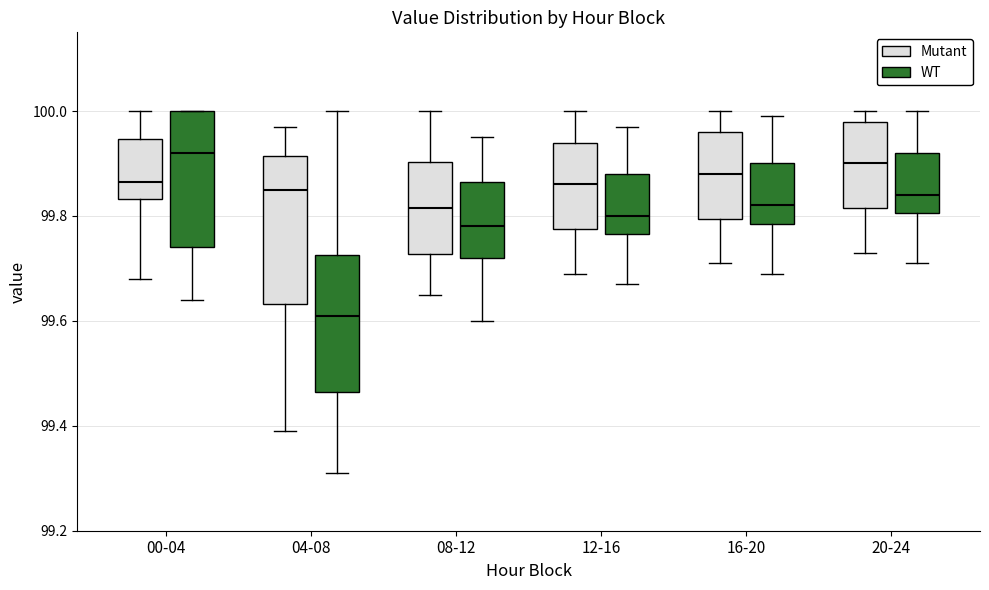

Where does the upper whisker of the box for 16-20 (Mutant) end on the y-axis? The values are not printed on the chart, so give them approximately, as read against the axis.

100.00